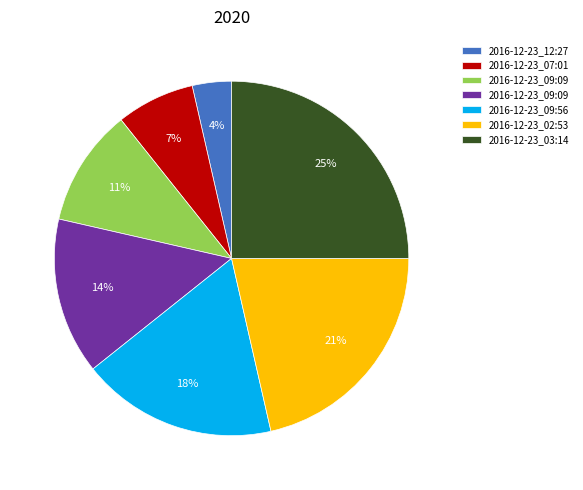

To the nearest percent, what is the average slice percentage?

14%